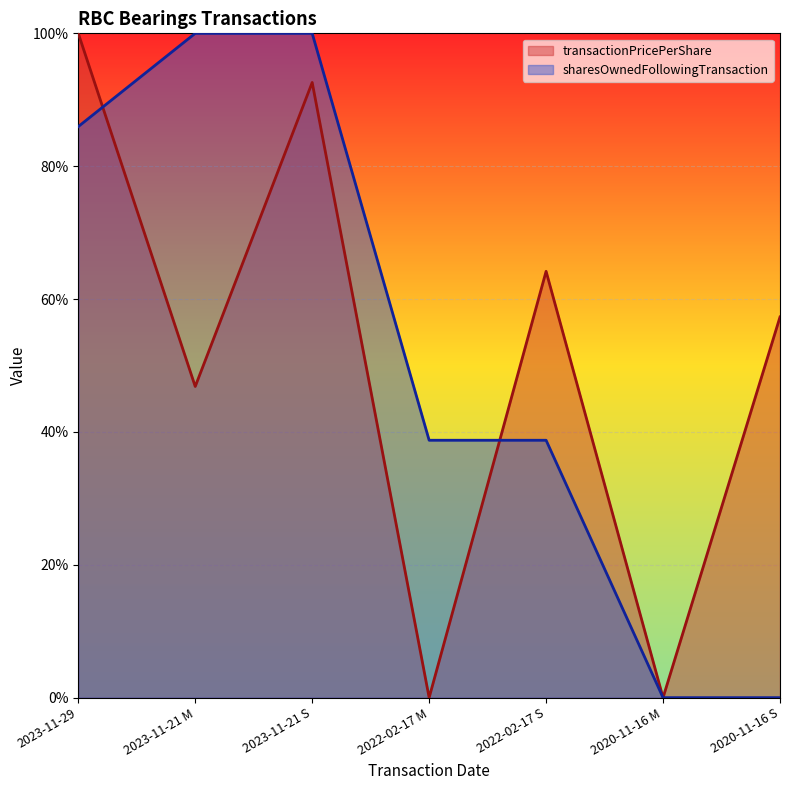

Count the sharesOwnedFollowingTransaction values in the range 0 to 100.

7